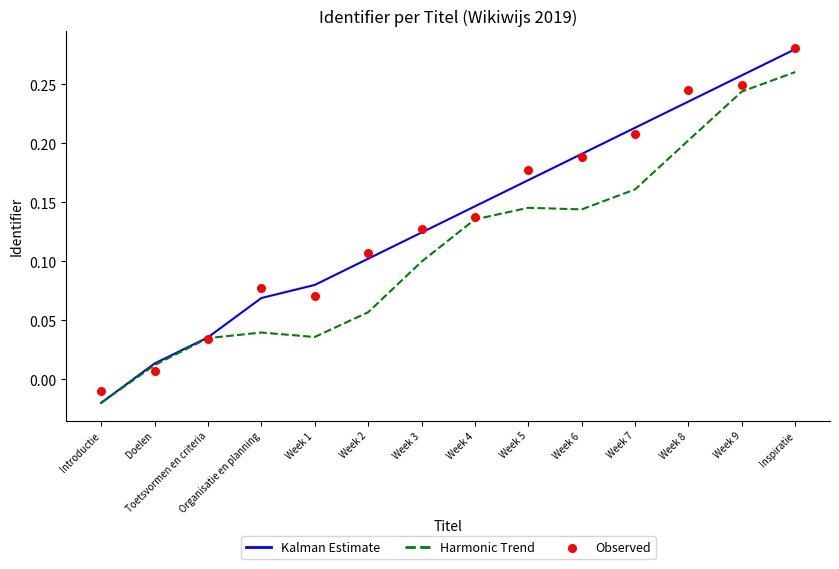

Which series has the largest Y range (max minus min)?

Kalman Estimate